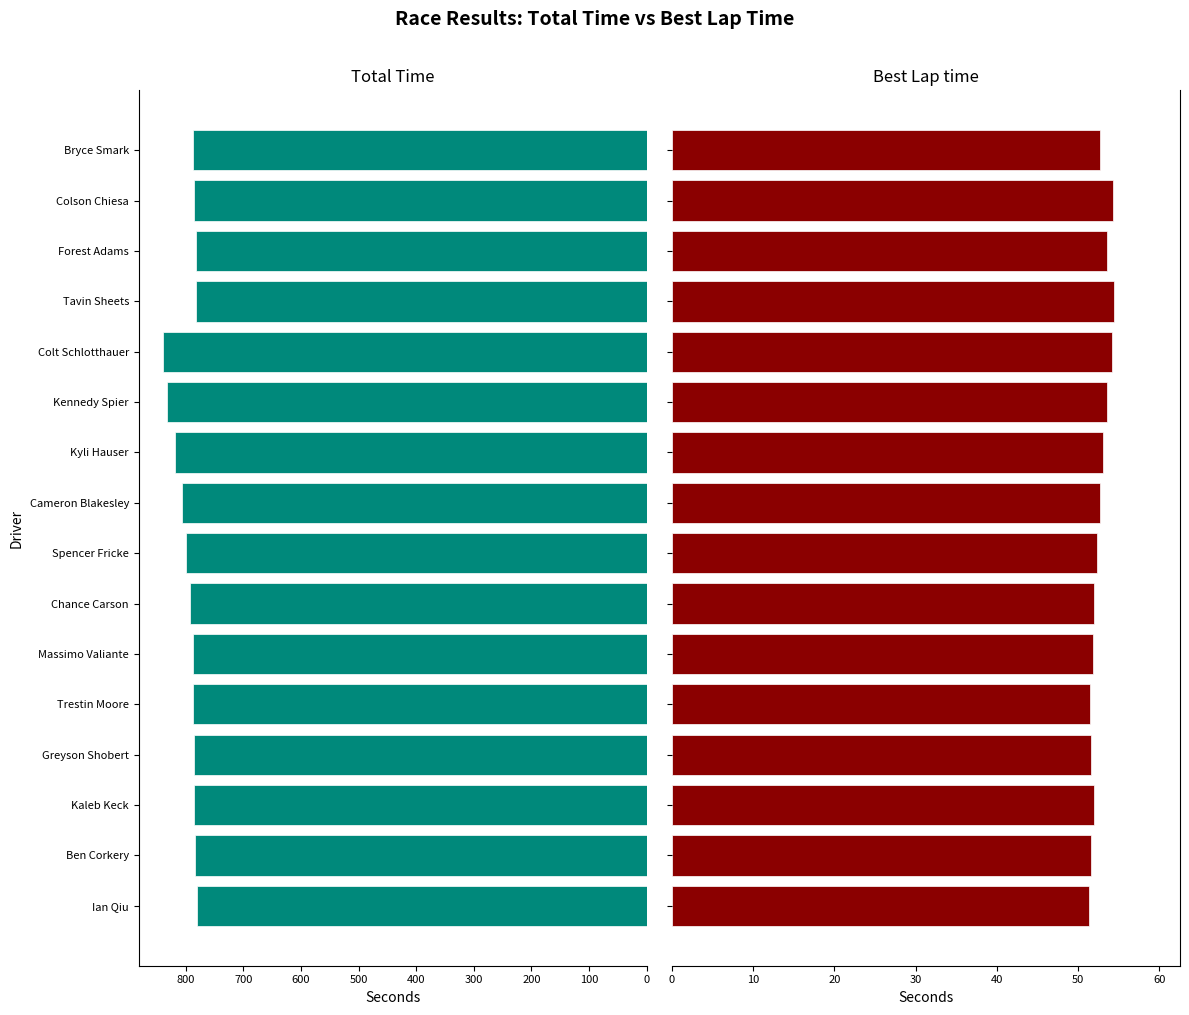

Reading right to left, transcribe all the data shown in this chart.

Total Time: 787.5	785.2	782.8	782.7	839.8	832.8	818.5	806.8	799.1	793.4	786.8	786.6	786.5	785.9	784.7	780.3
Best Lap time: 52.7	54.4	53.6	54.4	54.2	53.6	53.1	52.7	52.4	52.0	51.8	51.5	51.7	52.0	51.6	51.3